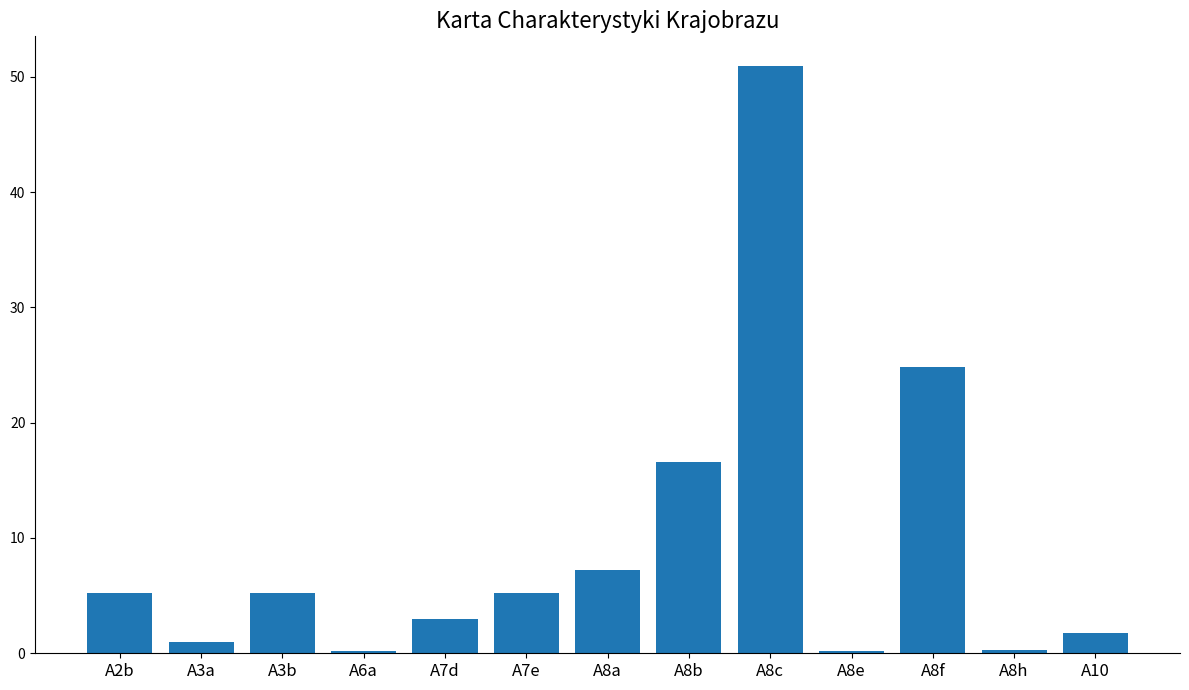

What is the value of the 3rd bar from the left?

5.2